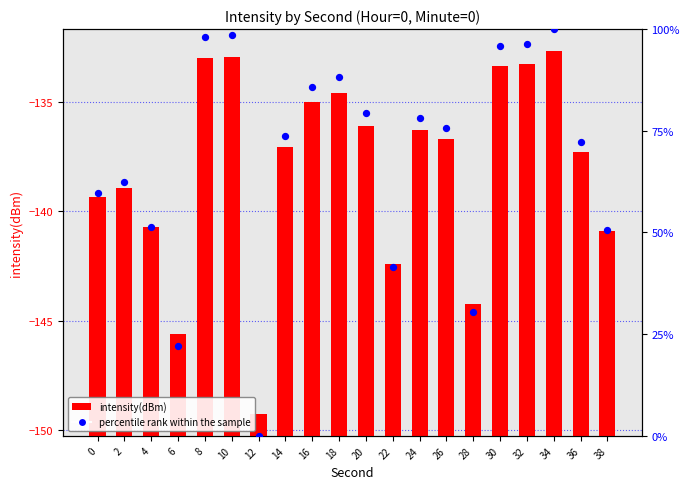

Which series contains the highest Y value?

percentile rank within the sample